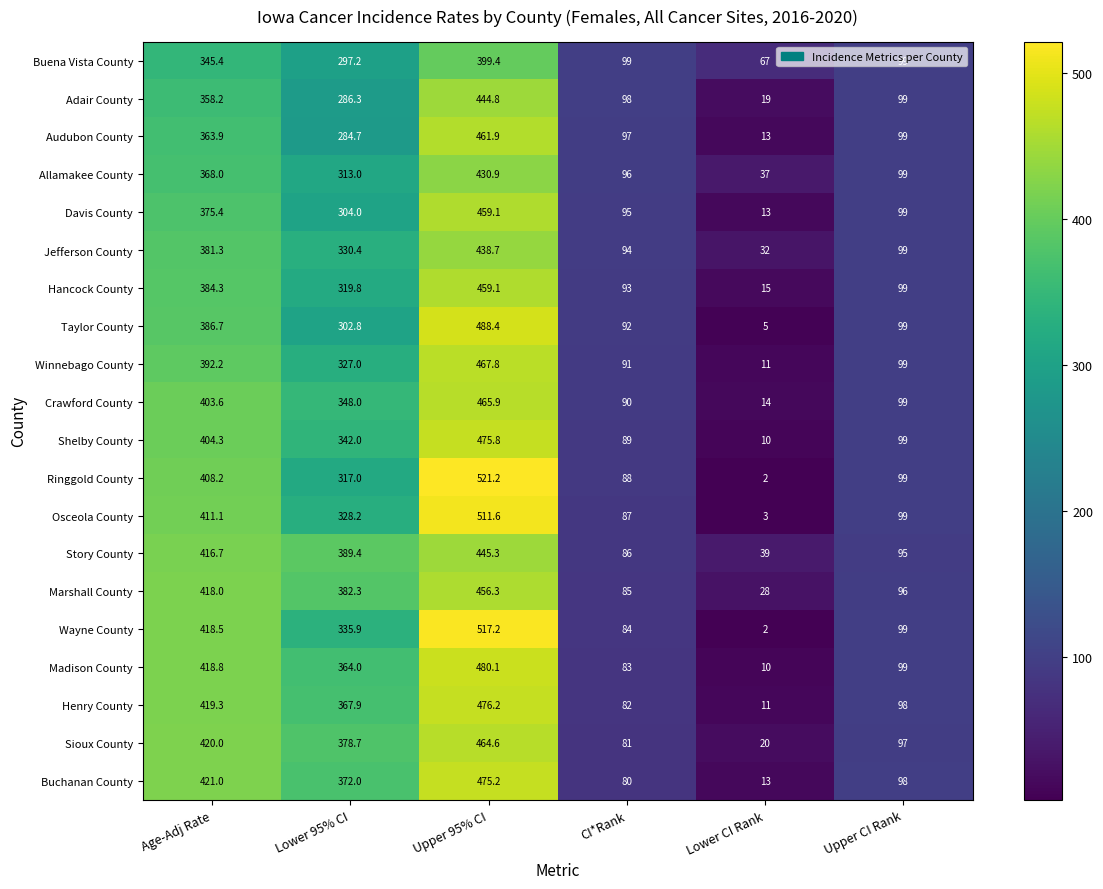

What is the smallest value displayed?

2.0